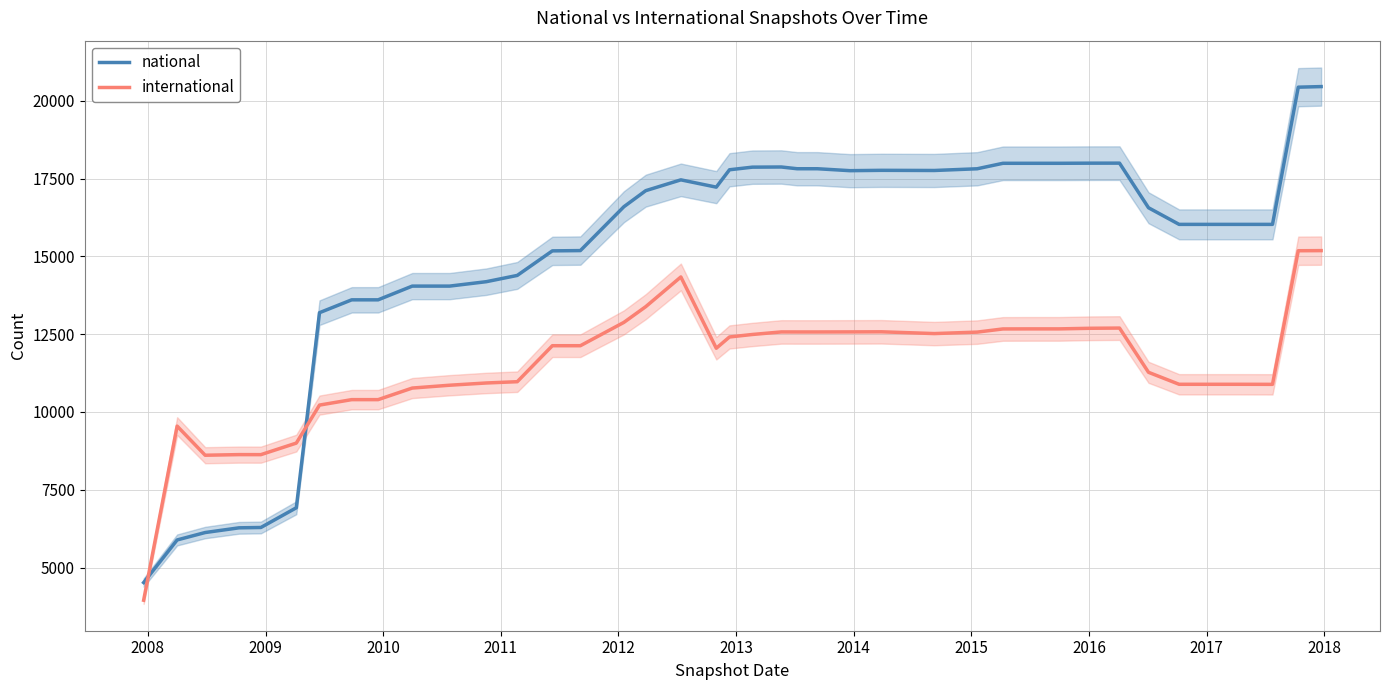

How many times do international and national cross each other?

2